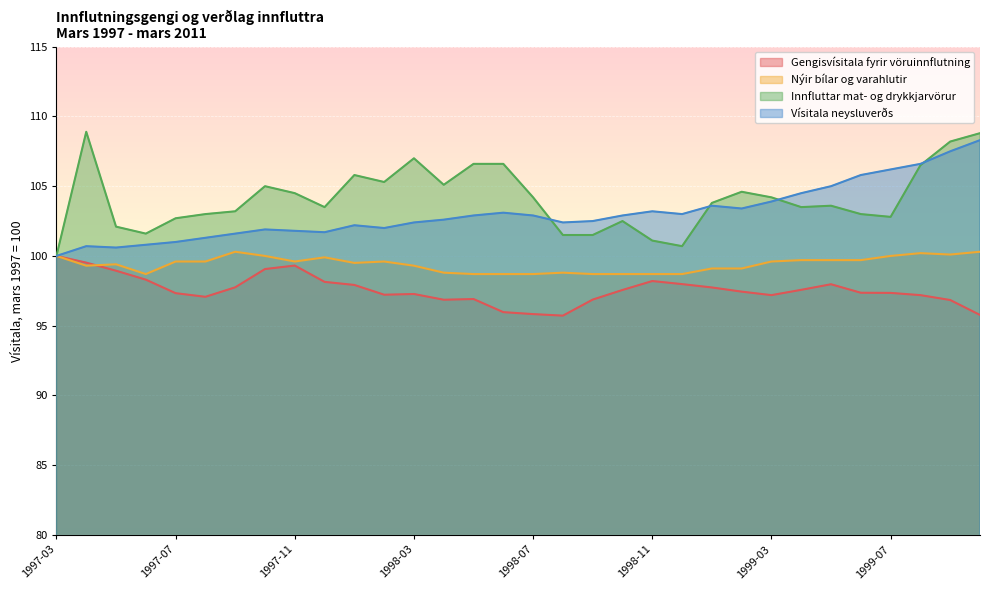

What is the label of the 30th point from the left?

1999-08